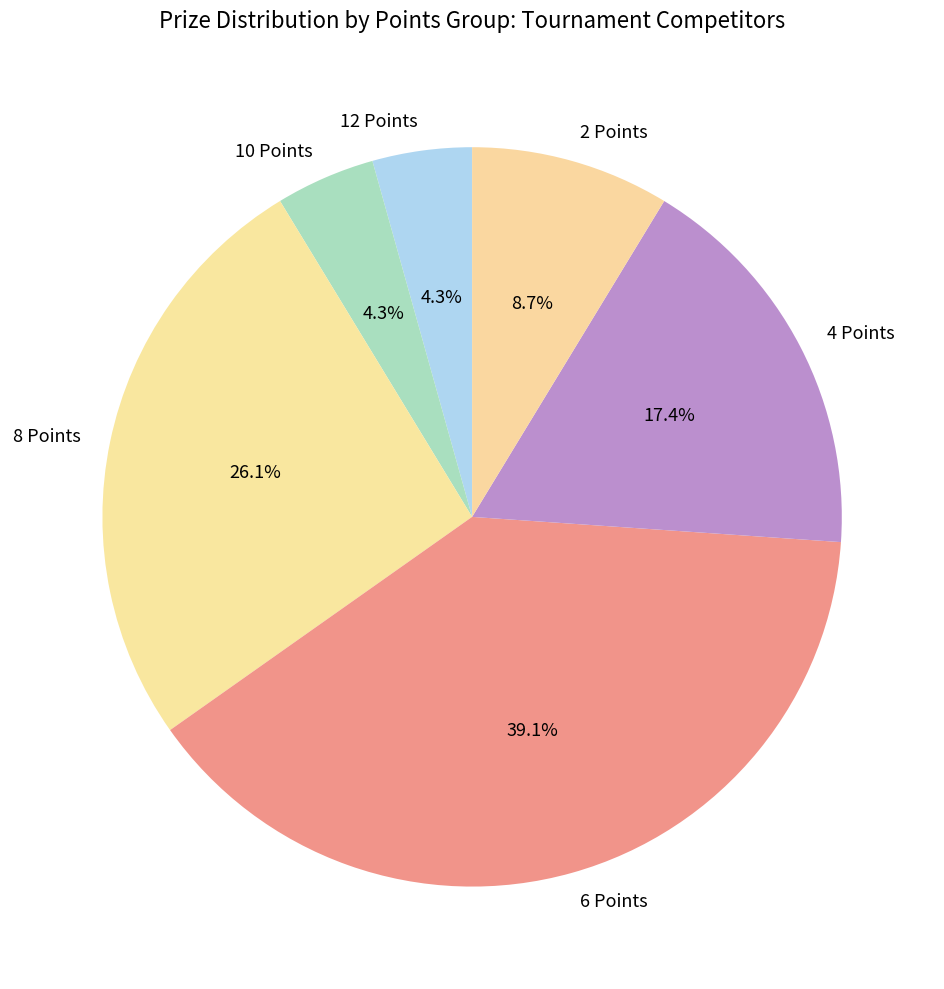

Is it true that 8 Points is 26% of the pie?

True